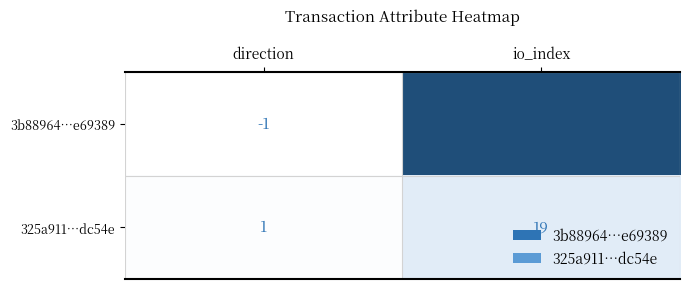

Between direction and io_index, which series saw the biggest shift?

3b88964…e69389